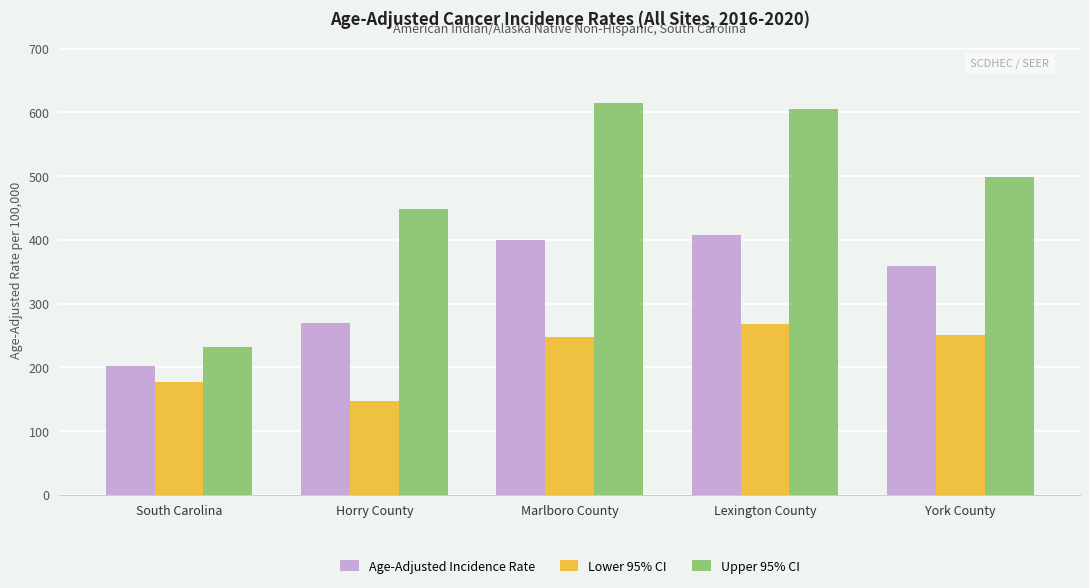

What is the difference between the maximum and second lowest values in the Upper 95% CI series?

166.1